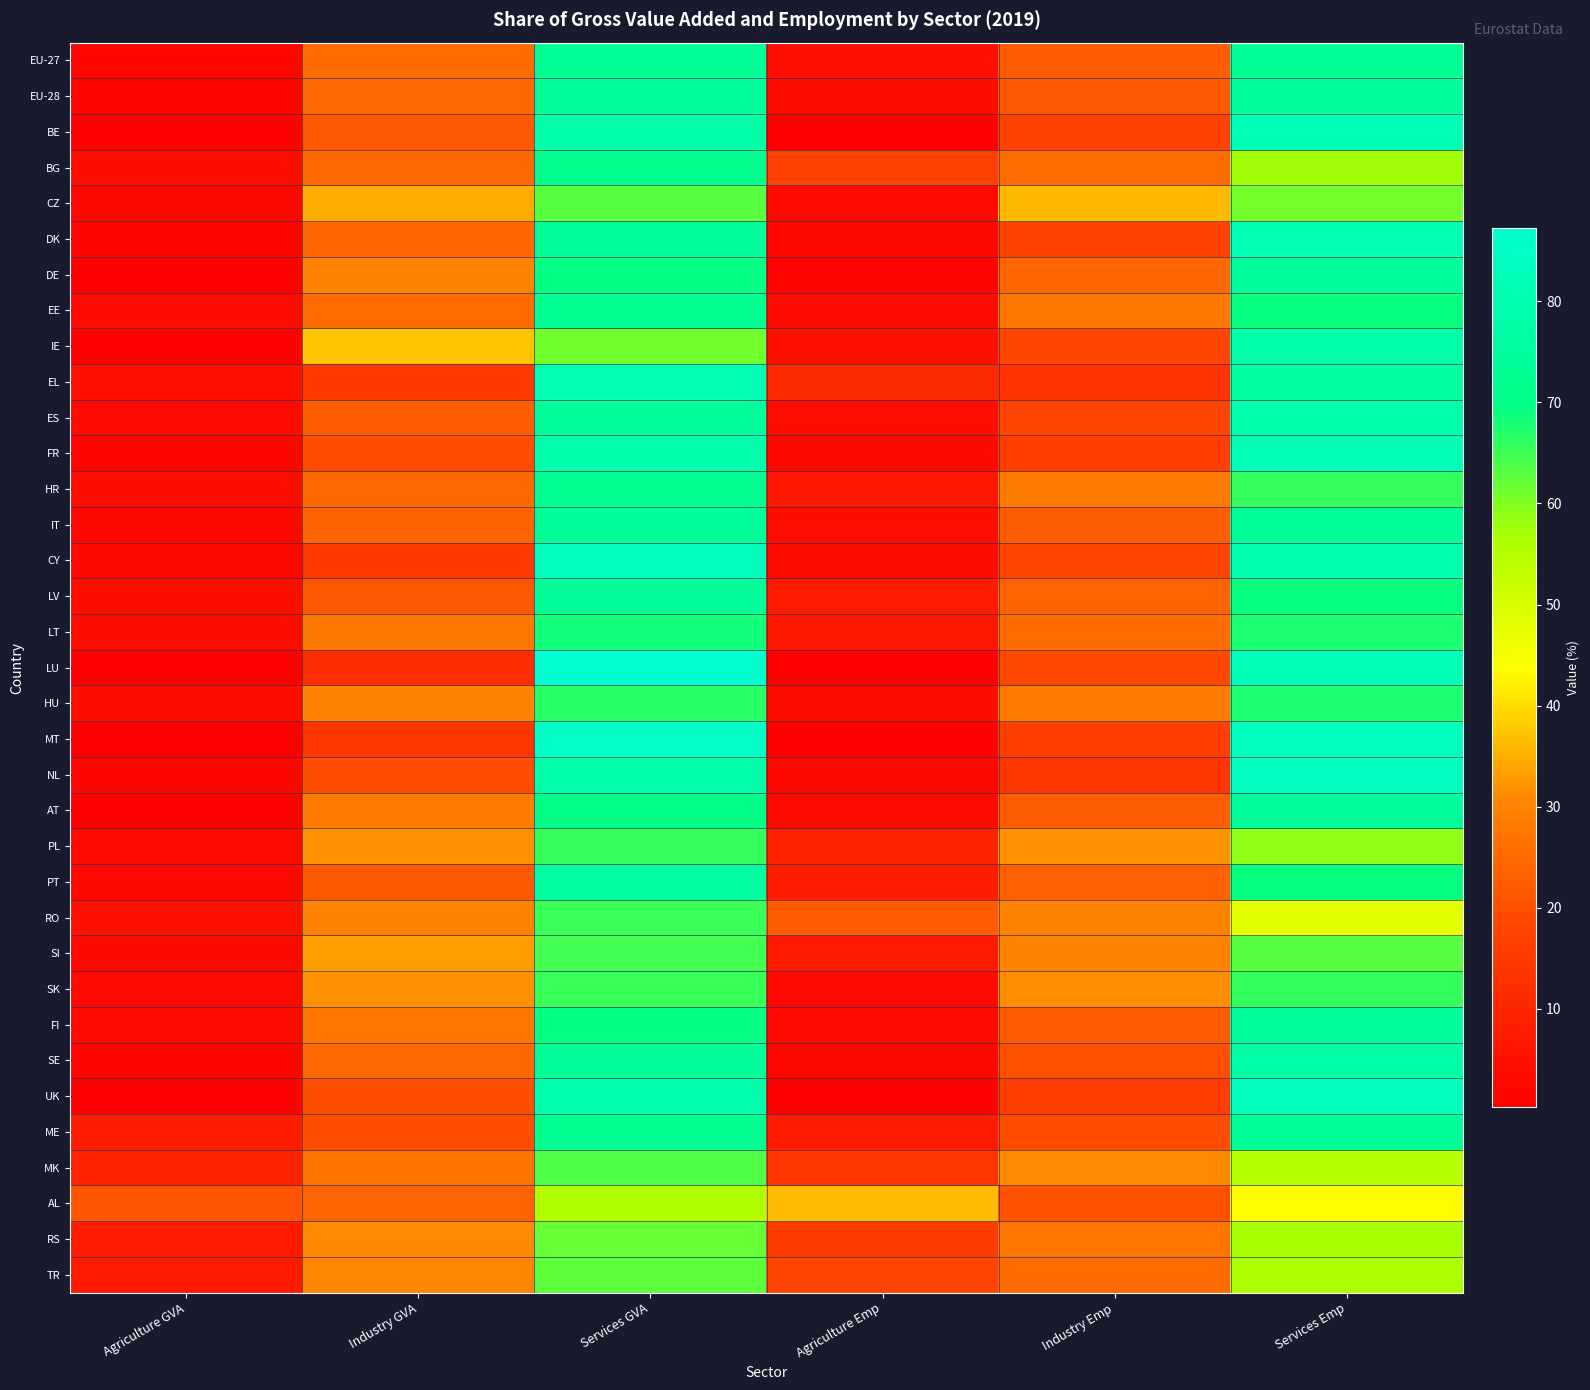

Reading right to left, extract all data points from this chart.

EU-27: Services Emp=72.9	Industry Emp=22.5	Agriculture Emp=4.6	Services GVA=73.0	Industry GVA=25.2	Agriculture GVA=1.8
EU-28: Services Emp=74.3	Industry Emp=21.6	Agriculture Emp=4.1	Services GVA=74.0	Industry GVA=24.4	Agriculture GVA=1.6
BE: Services Emp=81.3	Industry Emp=17.4	Agriculture Emp=1.2	Services GVA=77.9	Industry GVA=21.4	Agriculture GVA=0.7
BG: Services Emp=57.6	Industry Emp=25.5	Agriculture Emp=16.9	Services GVA=71.2	Industry GVA=25.0	Agriculture GVA=3.7
CZ: Services Emp=60.8	Industry Emp=36.2	Agriculture Emp=3.0	Services GVA=63.0	Industry GVA=34.8	Agriculture GVA=2.1
DK: Services Emp=80.4	Industry Emp=17.3	Agriculture Emp=2.4	Services GVA=74.3	Industry GVA=24.2	Agriculture GVA=1.5
DE: Services Emp=74.6	Industry Emp=24.1	Agriculture Emp=1.3	Services GVA=69.5	Industry GVA=29.7	Agriculture GVA=0.8
EE: Services Emp=69.1	Industry Emp=27.8	Agriculture Emp=3.1	Services GVA=71.8	Industry GVA=25.3	Agriculture GVA=2.9
IE: Services Emp=77.5	Industry Emp=18.0	Agriculture Emp=4.5	Services GVA=61.4	Industry GVA=37.6	Agriculture GVA=1.0
EL: Services Emp=75.8	Industry Emp=13.3	Agriculture Emp=10.9	Services GVA=80.8	Industry GVA=14.9	Agriculture GVA=4.4
ES: Services Emp=78.6	Industry Emp=17.6	Agriculture Emp=3.8	Services GVA=74.5	Industry GVA=22.6	Agriculture GVA=2.9
FR: Services Emp=80.9	Industry Emp=16.5	Agriculture Emp=2.6	Services GVA=78.7	Industry GVA=19.6	Agriculture GVA=1.7
HR: Services Emp=65.7	Industry Emp=28.1	Agriculture Emp=6.2	Services GVA=71.7	Industry GVA=24.7	Agriculture GVA=3.6
IT: Services Emp=73.6	Industry Emp=22.8	Agriculture Emp=3.7	Services GVA=74.0	Industry GVA=23.8	Agriculture GVA=2.1
CY: Services Emp=78.9	Industry Emp=17.7	Agriculture Emp=3.4	Services GVA=83.4	Industry GVA=14.6	Agriculture GVA=2.0
LV: Services Emp=69.0	Industry Emp=23.7	Agriculture Emp=7.3	Services GVA=74.4	Industry GVA=21.4	Agriculture GVA=4.3
LT: Services Emp=67.9	Industry Emp=25.7	Agriculture Emp=6.4	Services GVA=68.3	Industry GVA=28.1	Agriculture GVA=3.6
LU: Services Emp=80.9	Industry Emp=18.4	Agriculture Emp=0.8	Services GVA=87.3	Industry GVA=12.5	Agriculture GVA=0.2
HU: Services Emp=67.6	Industry Emp=28.5	Agriculture Emp=4.0	Services GVA=66.6	Industry GVA=29.5	Agriculture GVA=3.9
MT: Services Emp=82.7	Industry Emp=16.3	Agriculture Emp=1.0	Services GVA=85.4	Industry GVA=14.1	Agriculture GVA=0.5
NL: Services Emp=83.6	Industry Emp=14.3	Agriculture Emp=2.1	Services GVA=78.3	Industry GVA=19.9	Agriculture GVA=1.8
AT: Services Emp=73.9	Industry Emp=22.8	Agriculture Emp=3.3	Services GVA=70.2	Industry GVA=28.6	Agriculture GVA=1.2
PL: Services Emp=59.0	Industry Emp=31.7	Agriculture Emp=9.2	Services GVA=65.5	Industry GVA=31.8	Agriculture GVA=2.6
PT: Services Emp=69.1	Industry Emp=23.1	Agriculture Emp=7.9	Services GVA=75.8	Industry GVA=21.8	Agriculture GVA=2.4
RO: Services Emp=48.0	Industry Emp=29.7	Agriculture Emp=22.2	Services GVA=65.3	Industry GVA=30.1	Agriculture GVA=4.6
SI: Services Emp=62.9	Industry Emp=30.1	Agriculture Emp=7.0	Services GVA=64.7	Industry GVA=33.0	Agriculture GVA=2.3
SK: Services Emp=65.5	Industry Emp=31.5	Agriculture Emp=3.0	Services GVA=65.5	Industry GVA=31.7	Agriculture GVA=2.8
FI: Services Emp=74.6	Industry Emp=22.1	Agriculture Emp=3.3	Services GVA=69.5	Industry GVA=27.7	Agriculture GVA=2.8
SE: Services Emp=78.0	Industry Emp=20.0	Agriculture Emp=2.0	Services GVA=73.8	Industry GVA=24.7	Agriculture GVA=1.6
UK: Services Emp=82.7	Industry Emp=16.1	Agriculture Emp=1.2	Services GVA=79.4	Industry GVA=20.0	Agriculture GVA=0.7
ME: Services Emp=73.4	Industry Emp=19.4	Agriculture Emp=7.1	Services GVA=72.3	Industry GVA=19.9	Agriculture GVA=7.9
MK: Services Emp=55.0	Industry Emp=31.1	Agriculture Emp=13.9	Services GVA=63.6	Industry GVA=27.1	Agriculture GVA=9.3
AL: Services Emp=43.4	Industry Emp=20.1	Agriculture Emp=36.4	Services GVA=55.4	Industry GVA=23.6	Agriculture GVA=21.0
RS: Services Emp=57.0	Industry Emp=27.4	Agriculture Emp=15.6	Services GVA=61.9	Industry GVA=30.9	Agriculture GVA=7.2
TR: Services Emp=56.6	Industry Emp=25.3	Agriculture Emp=18.1	Services GVA=62.7	Industry GVA=30.2	Agriculture GVA=7.1